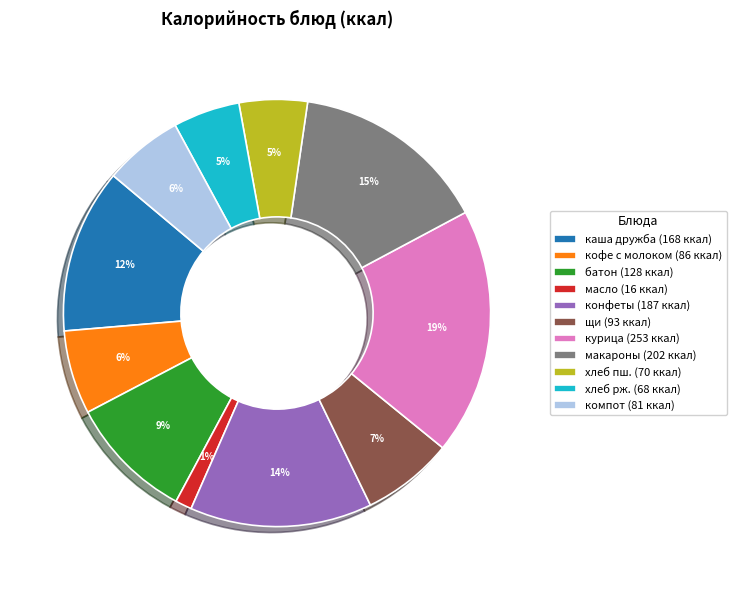

Is there any slice that represents more than half of the pie?

No